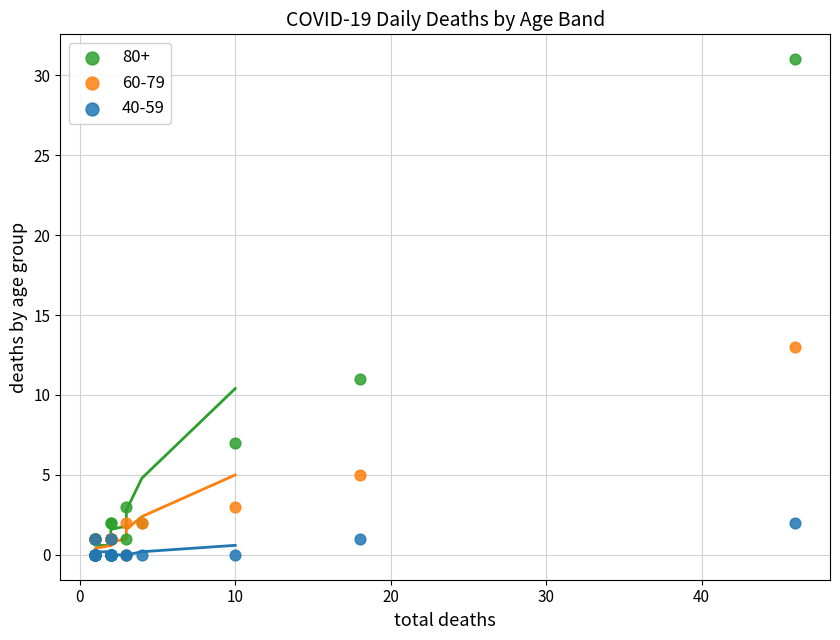

Which series has the largest Y range (max minus min)?

80+